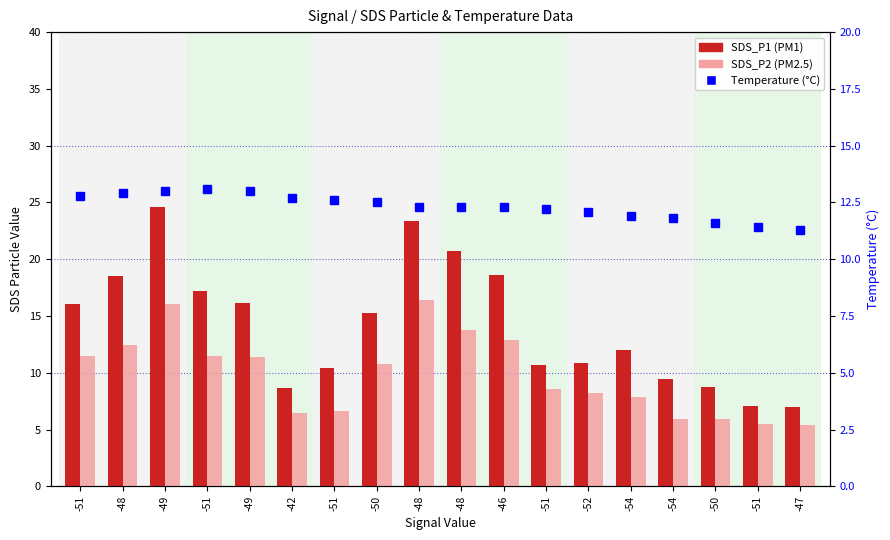

Which series has the widest spread of values?

SDS_P1 (PM1)